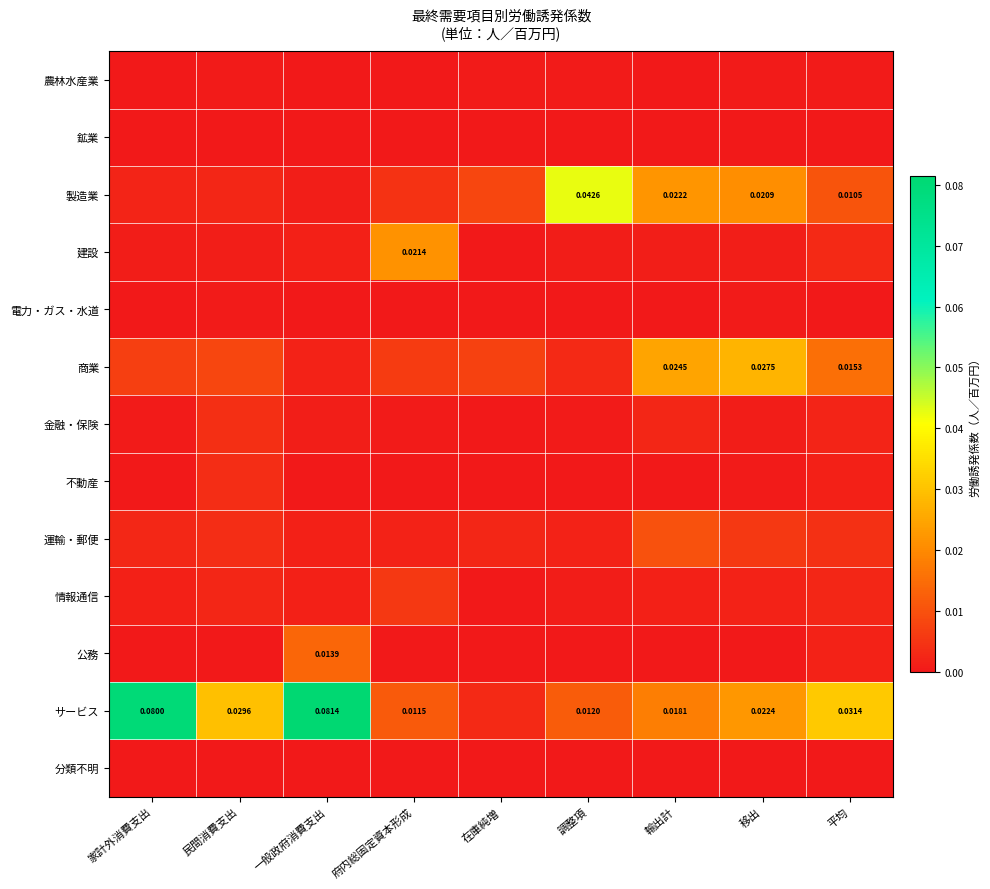

At how many categories does at least one series exceed 0?

9